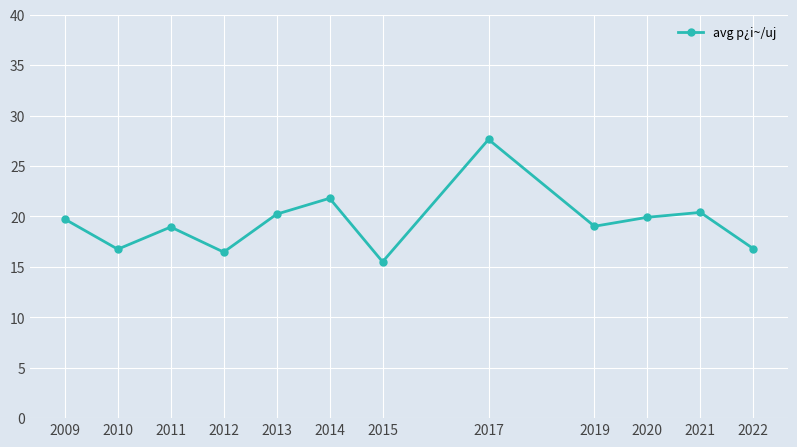

Count the number of categories in the chart.

12